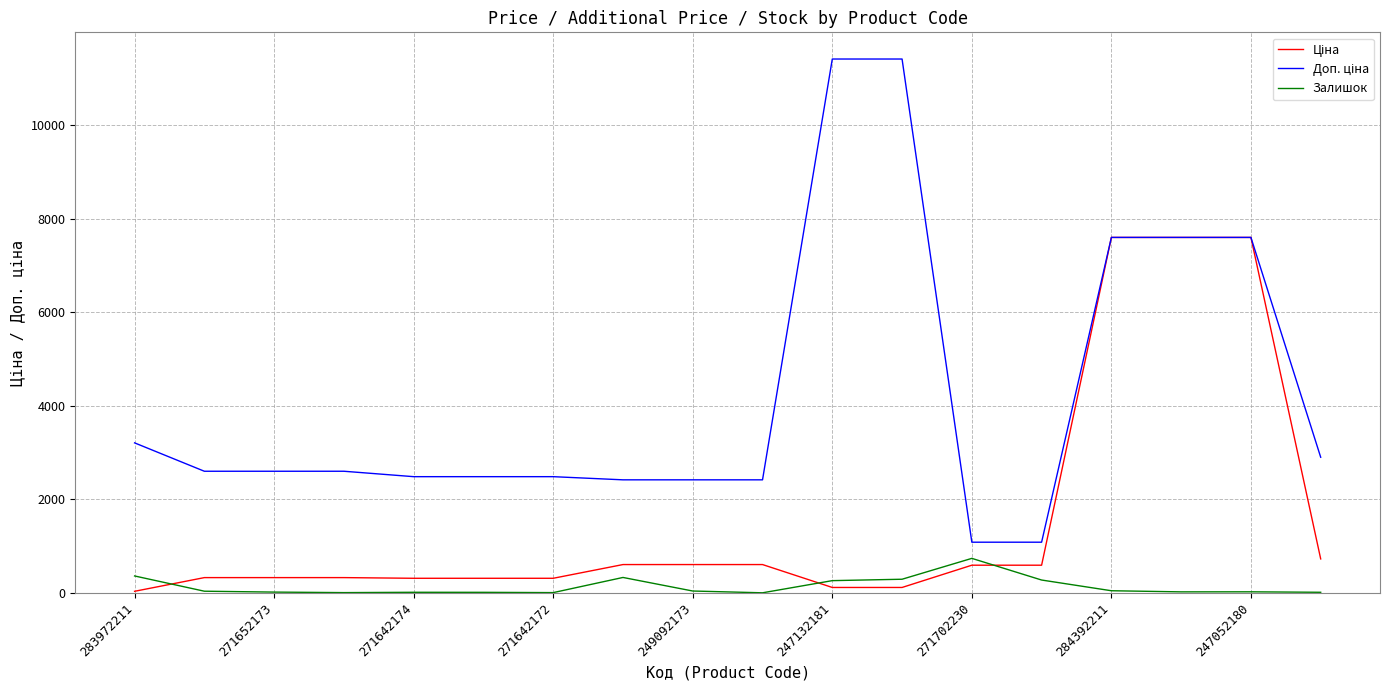

What is the label of the 13th point from the right?

247132181